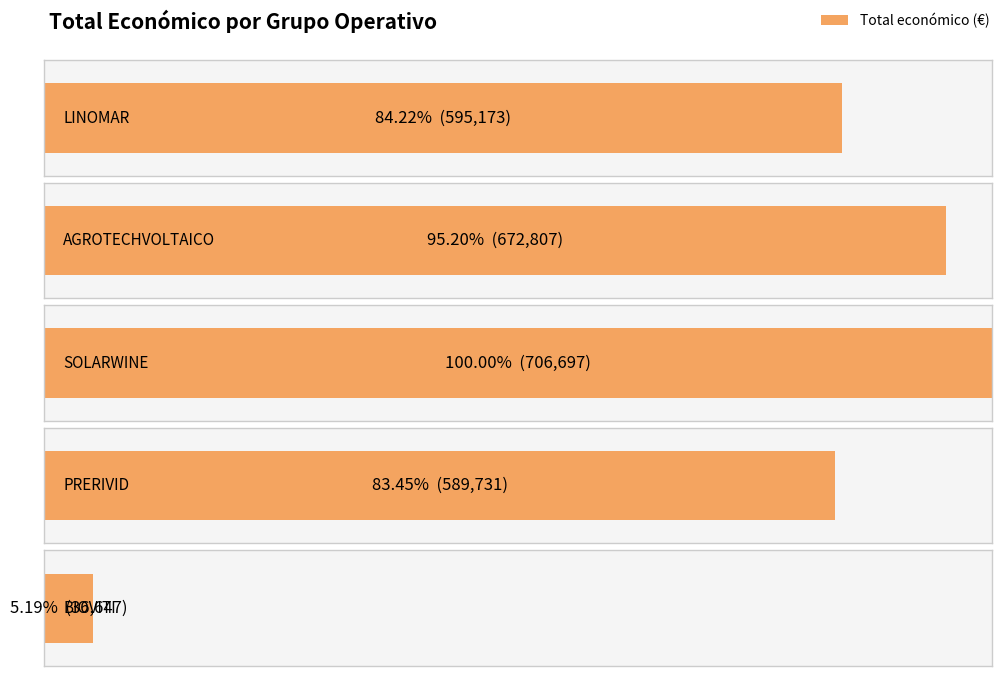

What is the sum of the values at LINOMAR and BIOVITI?

631820